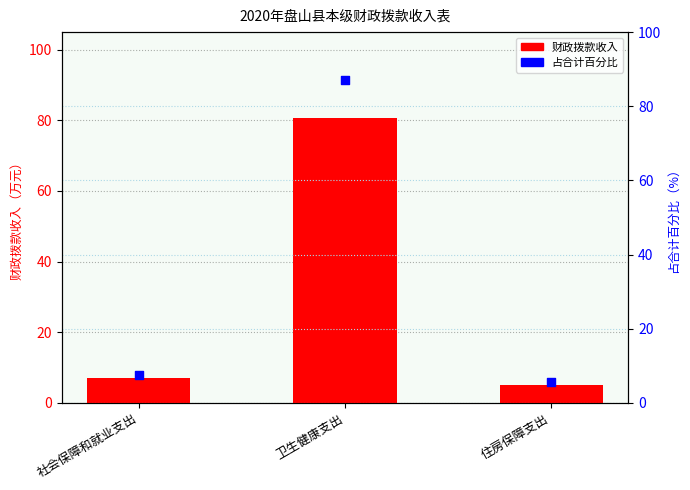

At how many categories does at least one series exceed 12?

1